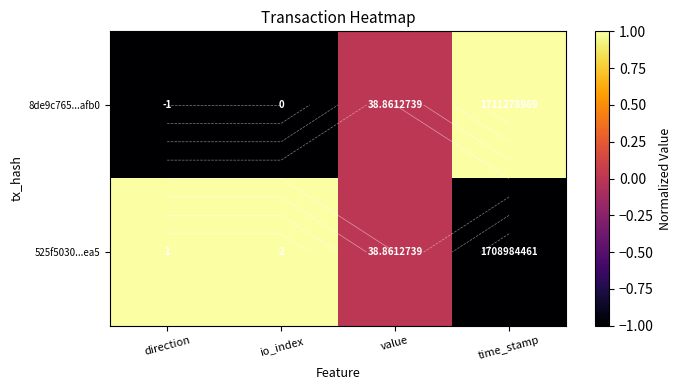

At which category is the sum across all series the highest?

direction